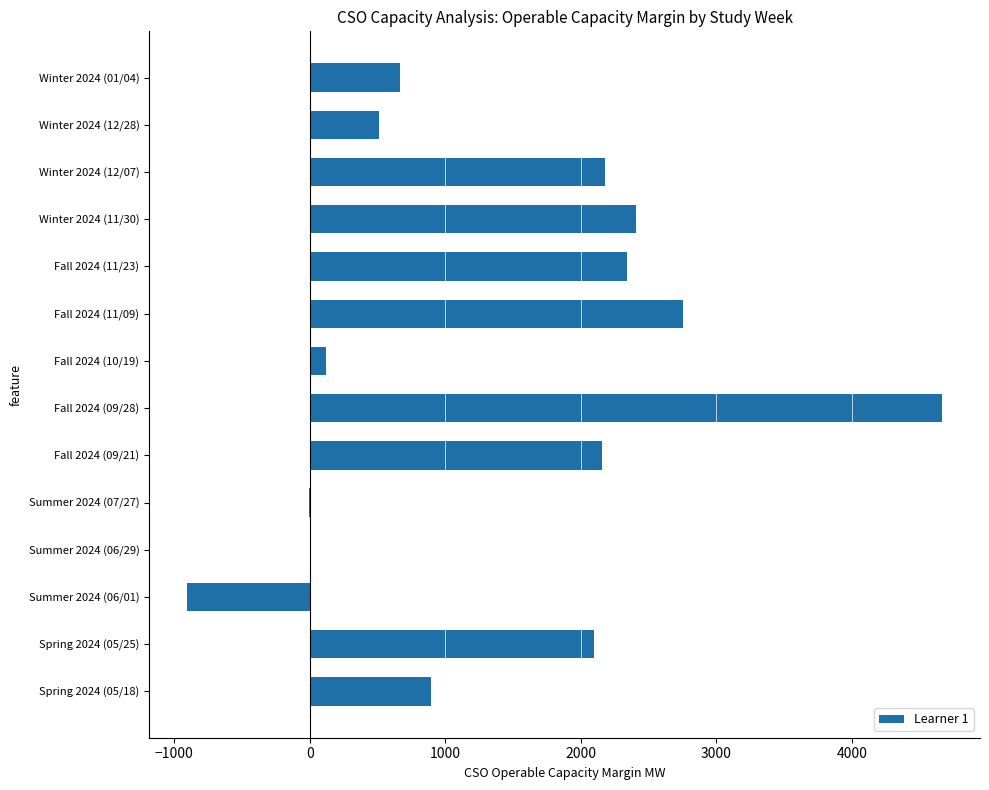

What is the change in value from Summer 2024 (06/01) to Winter 2024 (12/07)?

+3087